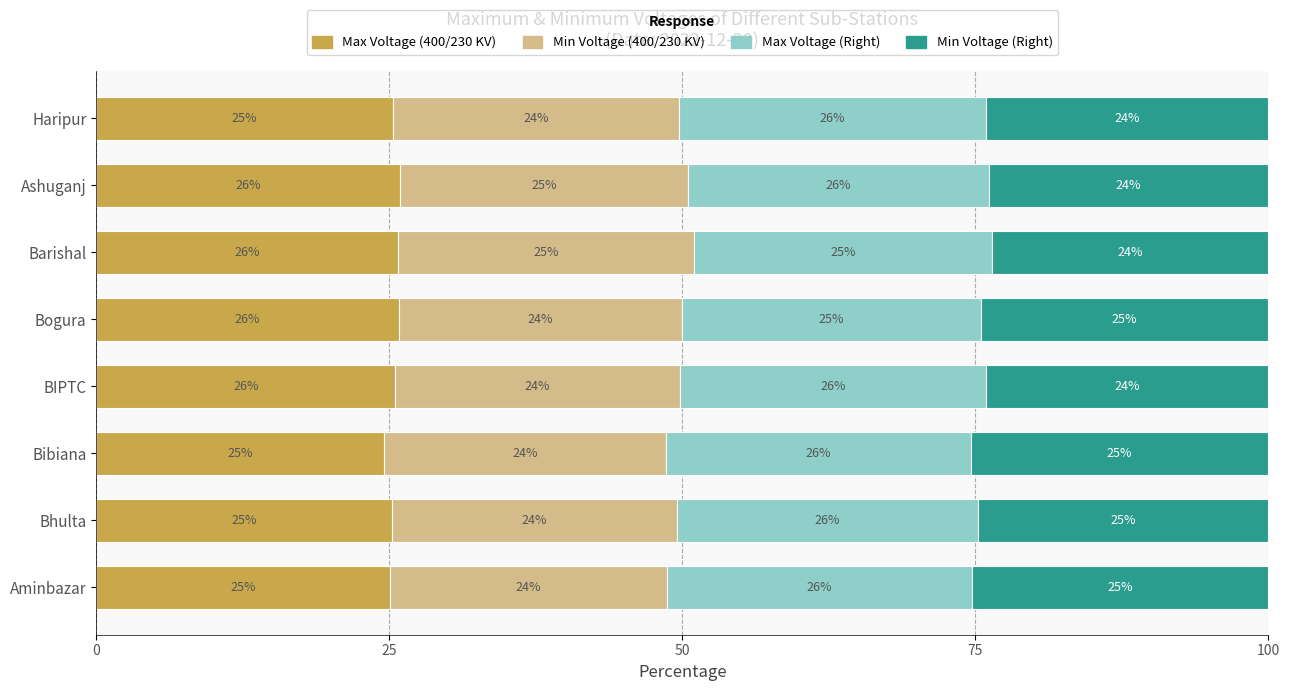

Is it true that Max Voltage (400/230 KV) equals 25.3 at Haripur?

True